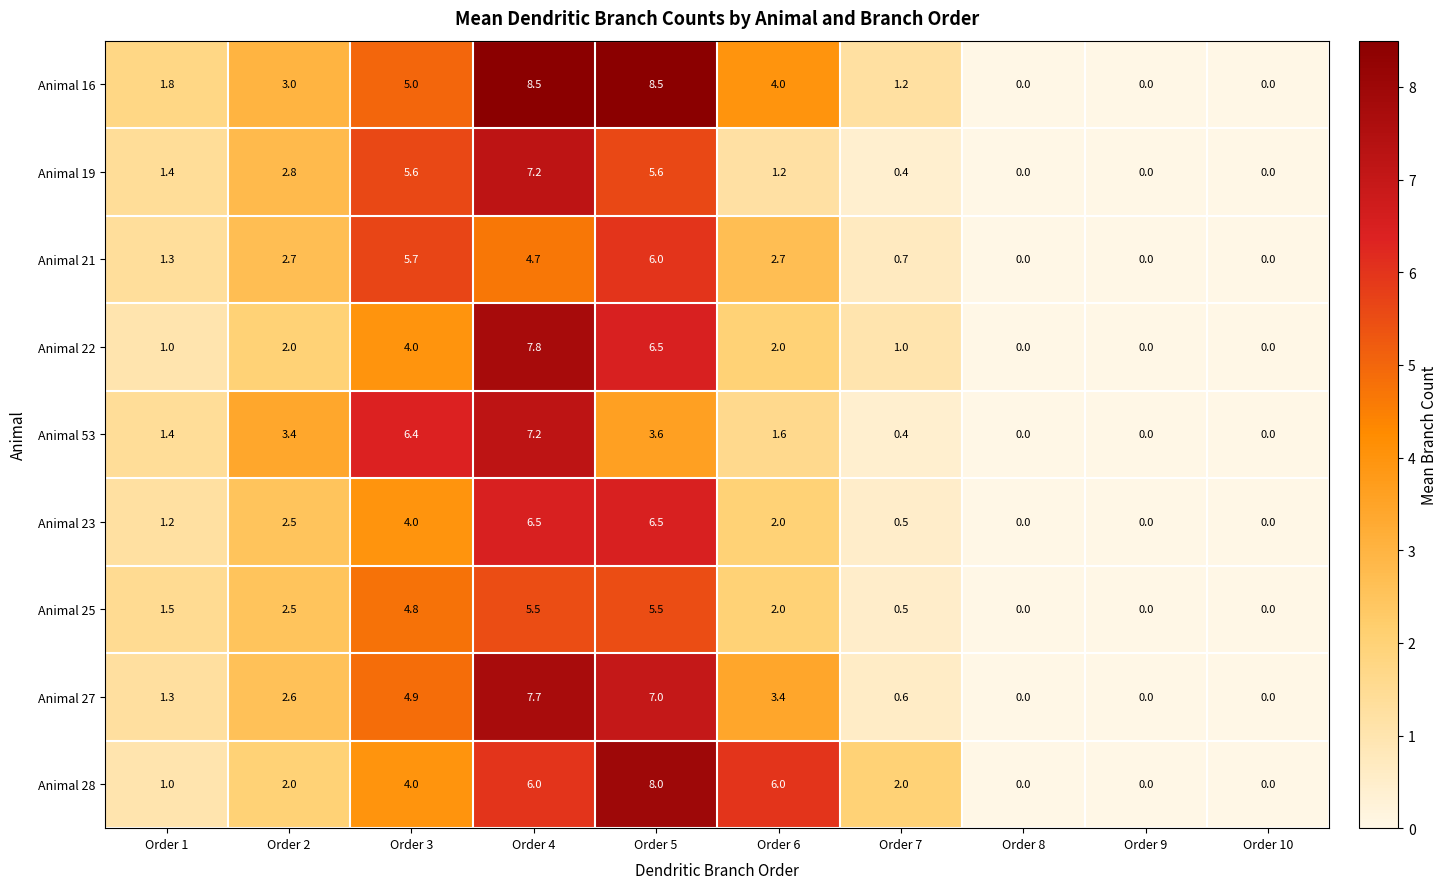

Which series has the widest spread of values?

Animal 16